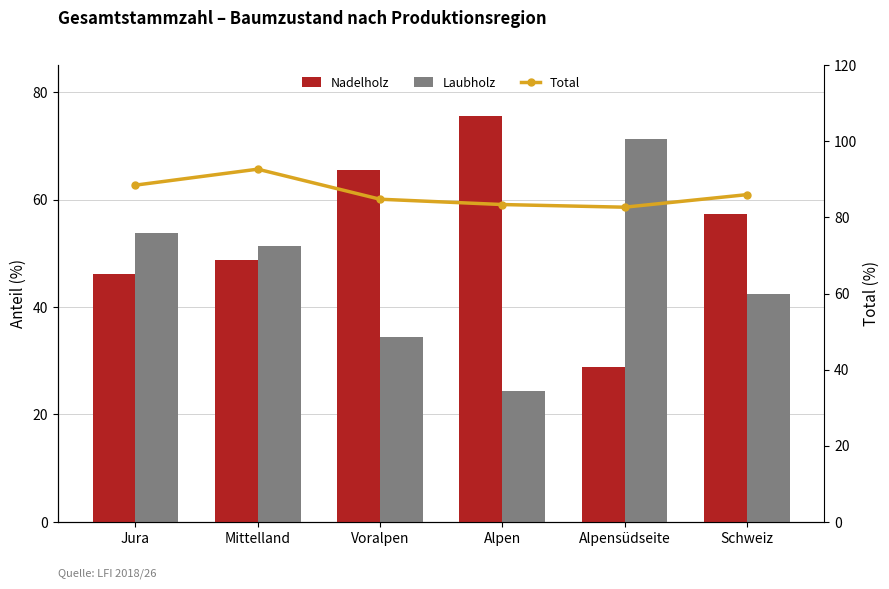

At which category is the sum across all series the highest?

Mittelland